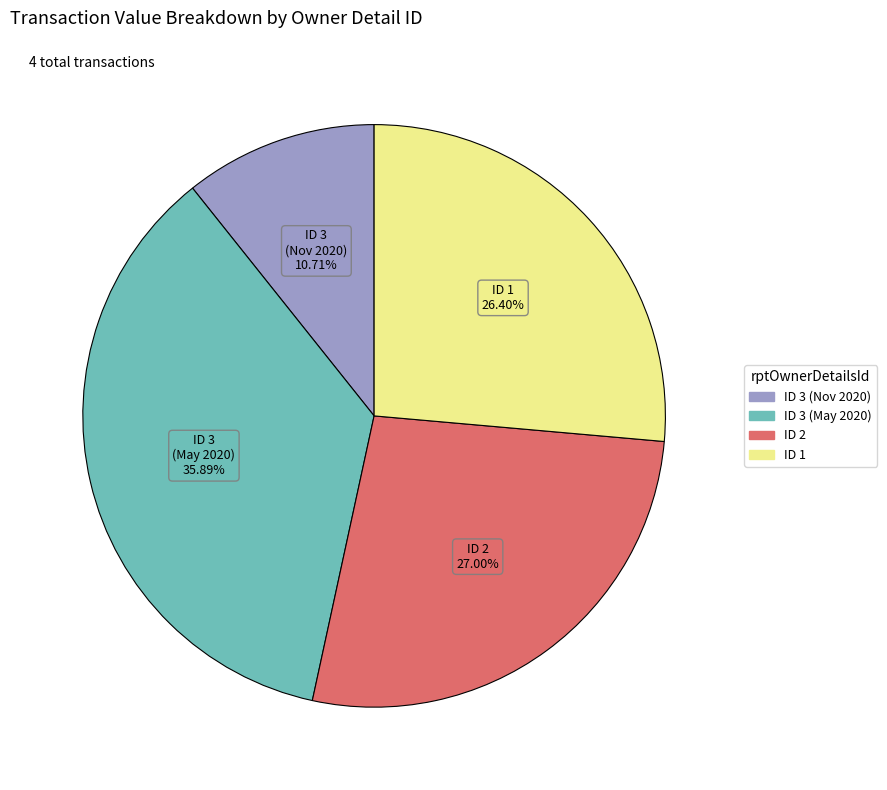

Count the number of slices in the pie.

4